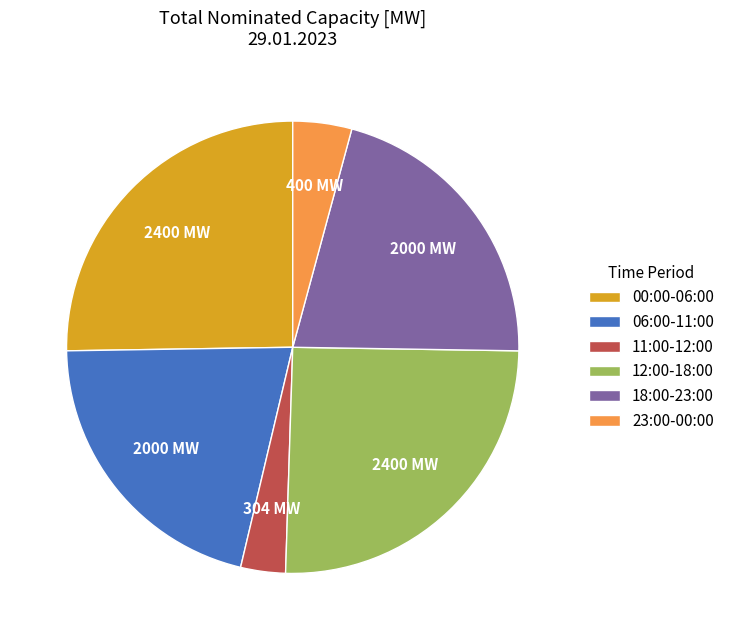

Is there any slice that represents more than half of the pie?

No